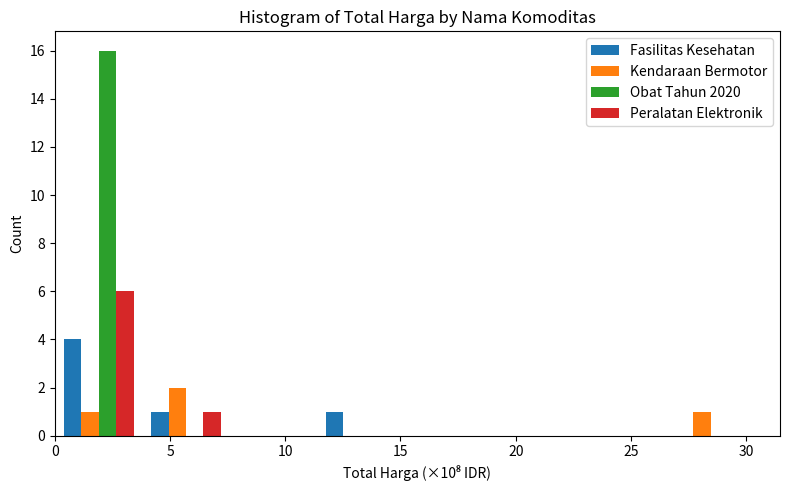

Reading left to right, transcribe this chart: for each range on the x-axis, give the height of each series' bar. Neither the bar edges nor the heights are printed on the chart, so give them approximately, as read against the axes.

0.0 to 4.0: Fasilitas Kesehatan=4	Kendaraan Bermotor=1	Obat Tahun 2020=16	Peralatan Elektronik=6
4.0 to 7.5: Fasilitas Kesehatan=1	Kendaraan Bermotor=2	Obat Tahun 2020=0	Peralatan Elektronik=1
7.5 to 11.5: Fasilitas Kesehatan=0	Kendaraan Bermotor=0	Obat Tahun 2020=0	Peralatan Elektronik=0
11.5 to 15.0: Fasilitas Kesehatan=1	Kendaraan Bermotor=0	Obat Tahun 2020=0	Peralatan Elektronik=0
15.0 to 19.0: Fasilitas Kesehatan=0	Kendaraan Bermotor=0	Obat Tahun 2020=0	Peralatan Elektronik=0
19.0 to 23.0: Fasilitas Kesehatan=0	Kendaraan Bermotor=0	Obat Tahun 2020=0	Peralatan Elektronik=0
23.0 to 26.5: Fasilitas Kesehatan=0	Kendaraan Bermotor=0	Obat Tahun 2020=0	Peralatan Elektronik=0
26.5 to 30.5: Fasilitas Kesehatan=0	Kendaraan Bermotor=1	Obat Tahun 2020=0	Peralatan Elektronik=0